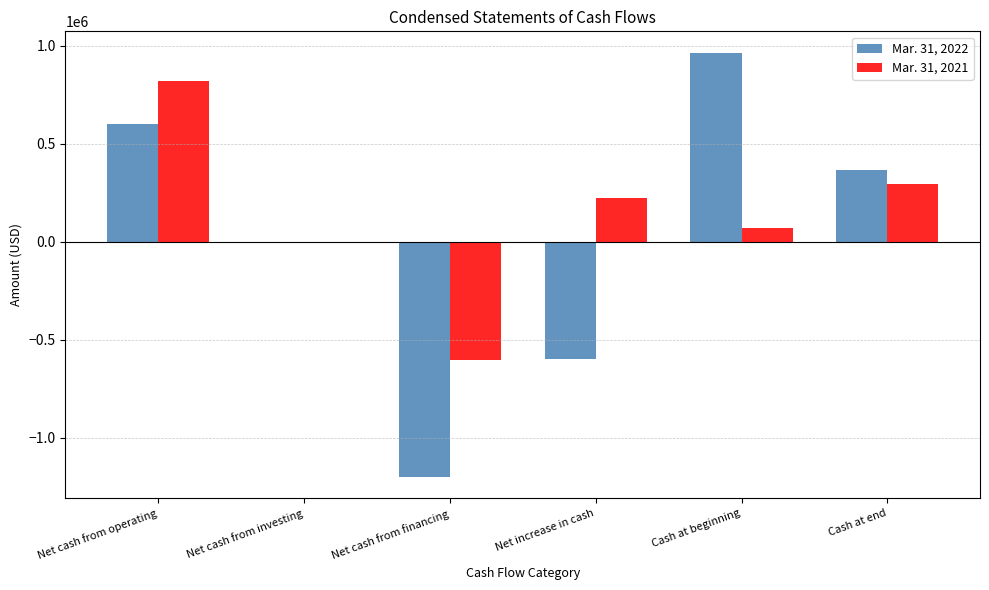

Which category has the highest value across all series?

Cash at beginning